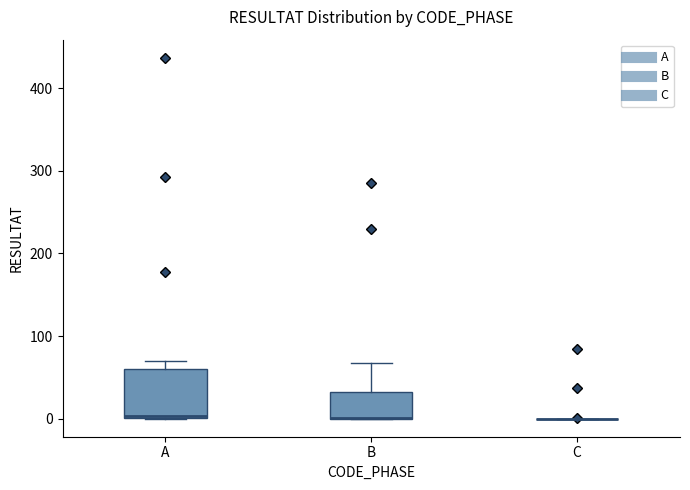

Reading left to right, read every box against the y-axis: the position of its median line, the range the box covers, and the ends of its whiskers. The values are not printed on the chart, so give them approximately, as read against the axis.

A: median 0, box 0 to 60, whiskers 0 to 70
B: median 0 (drawn on the box's lower edge), box 0 to 30, whiskers 0 to 70
C: box collapsed to a line at 0, whiskers 0 to 0